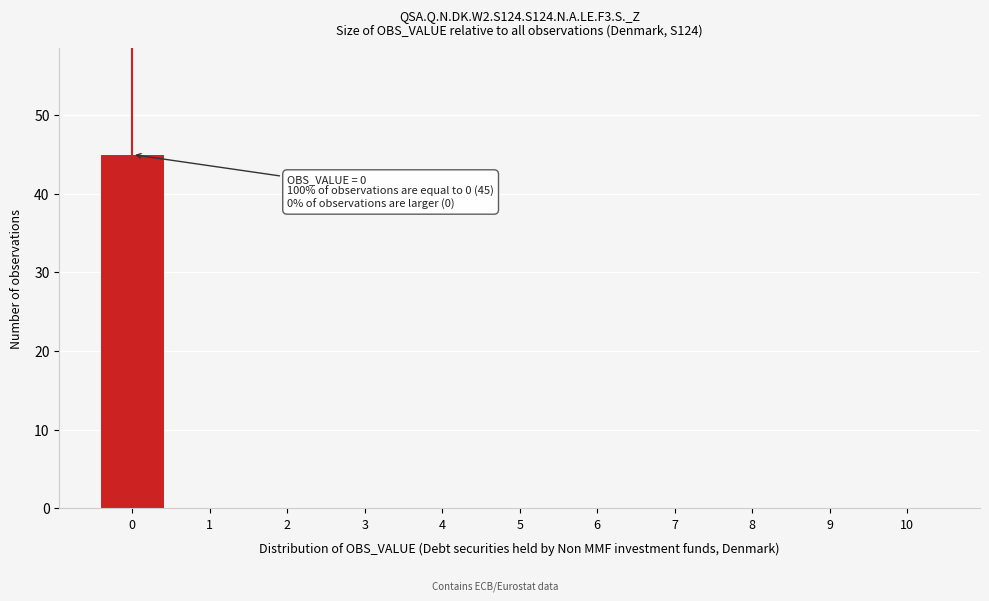

Reading left to right, what are all the values shown in this chart?

0=45	1=0	2=0	3=0	4=0	5=0	6=0	7=0	8=0	9=0	10=0